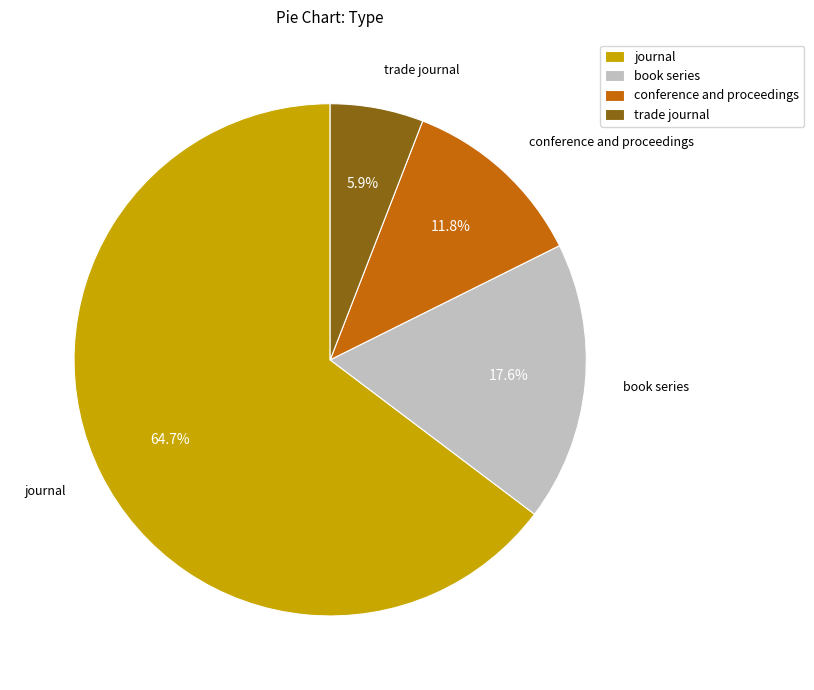

To the nearest percent, what is the difference between the largest and smallest slice percentages?

59%